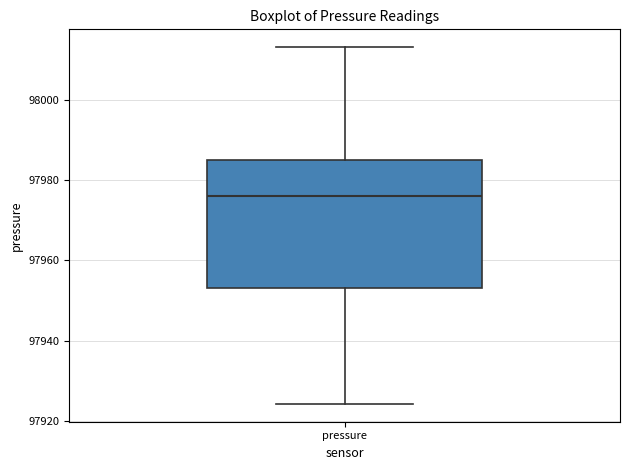

Where does the median line of the box for pressure sit on the y-axis? The values are not printed on the chart, so give them approximately, as read against the axis.

97976